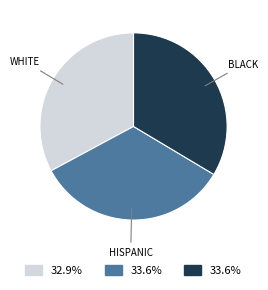

Is there any slice that represents more than half of the pie?

No